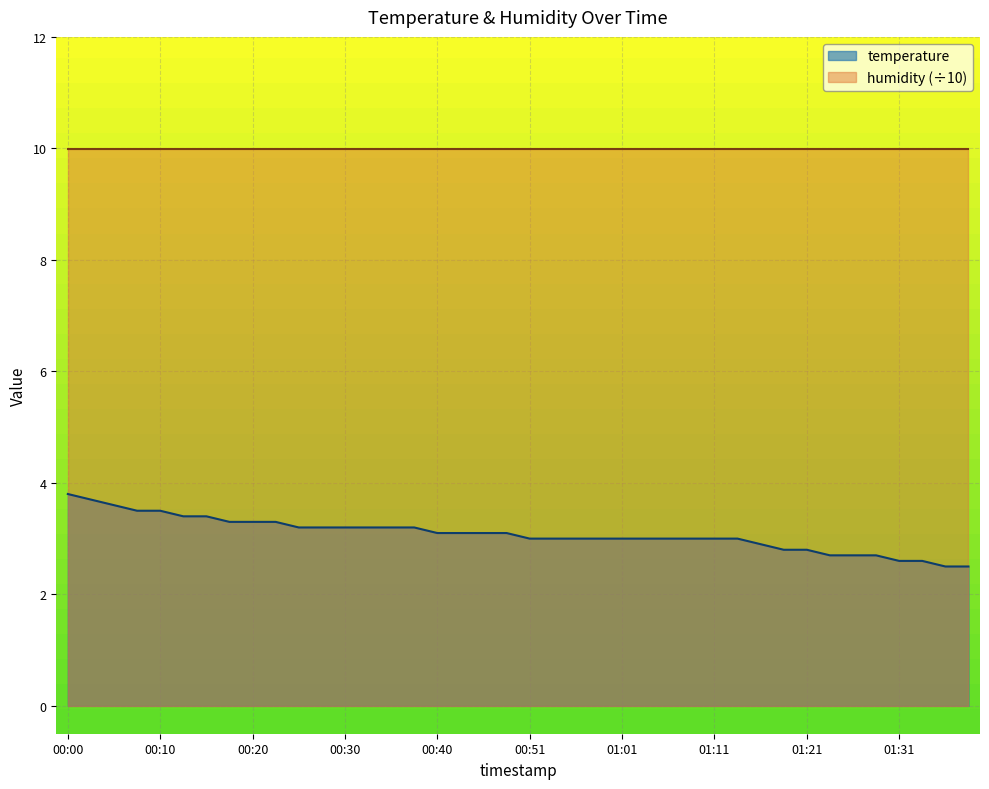

Which label corresponds to the largest value in the chart?

00:00